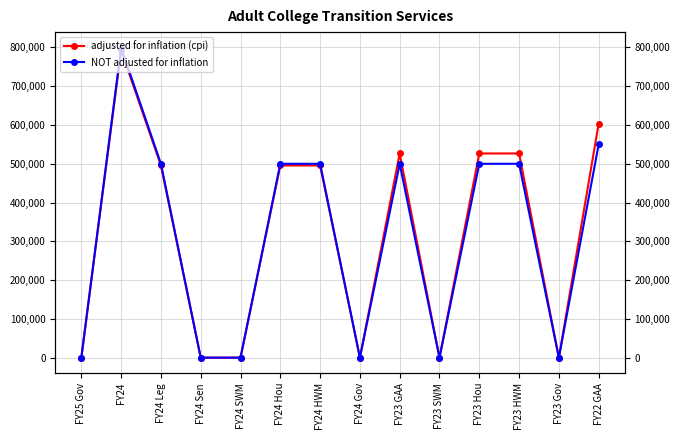

At which label is NOT adjusted for inflation closest to 399809?

FY24 Leg